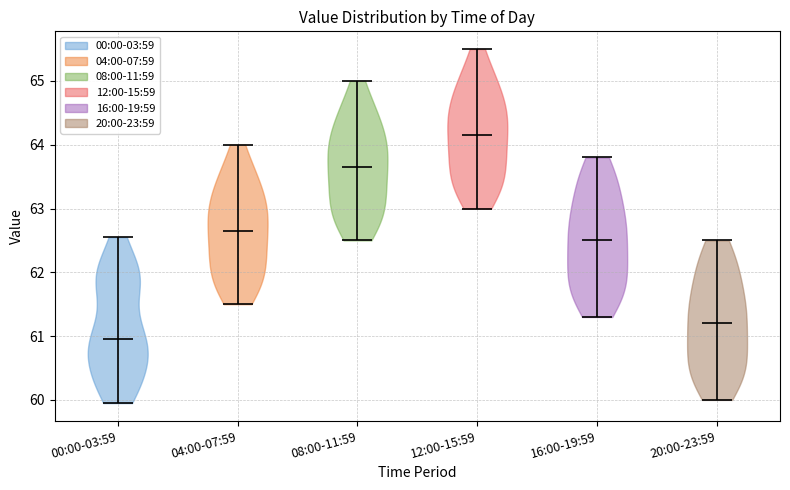

Which violin has the lowest median line?

00:00-03:59